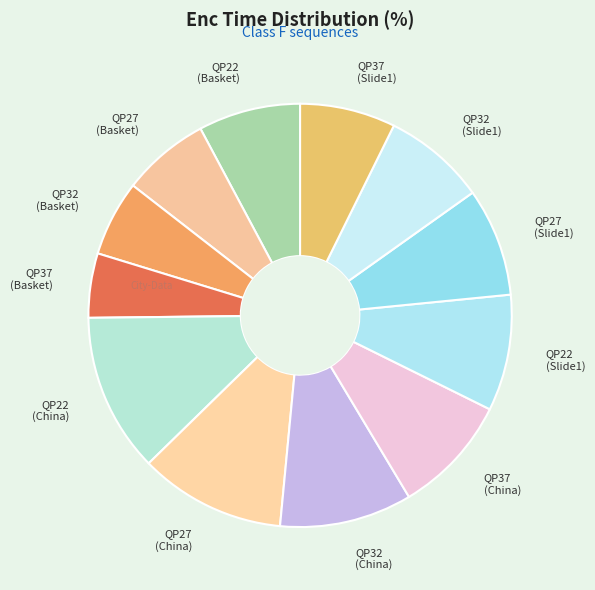

Approximately how many times larger is the value at QP37 (China) compared to QP22 (China)?

0.7